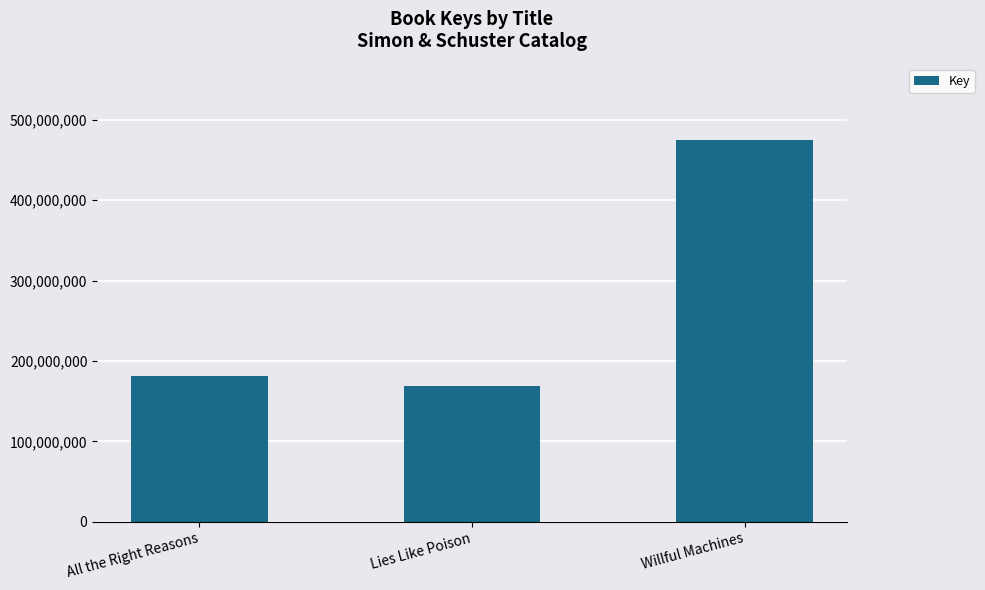

Rank the categories by value from highest to lowest.

Willful Machines, All the Right Reasons, Lies Like Poison